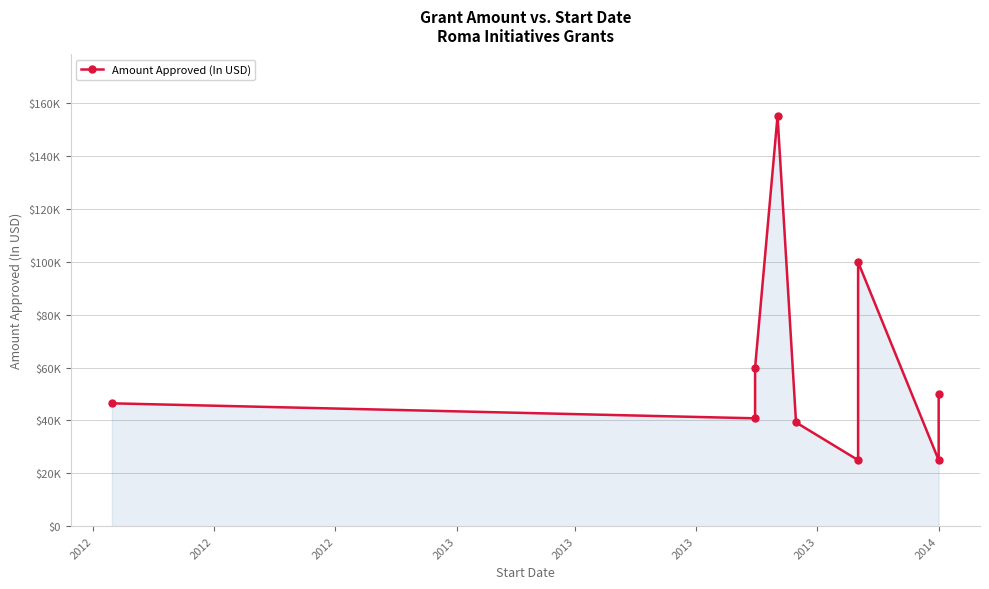

At which category does the chart reach its minimum across all series?

2014